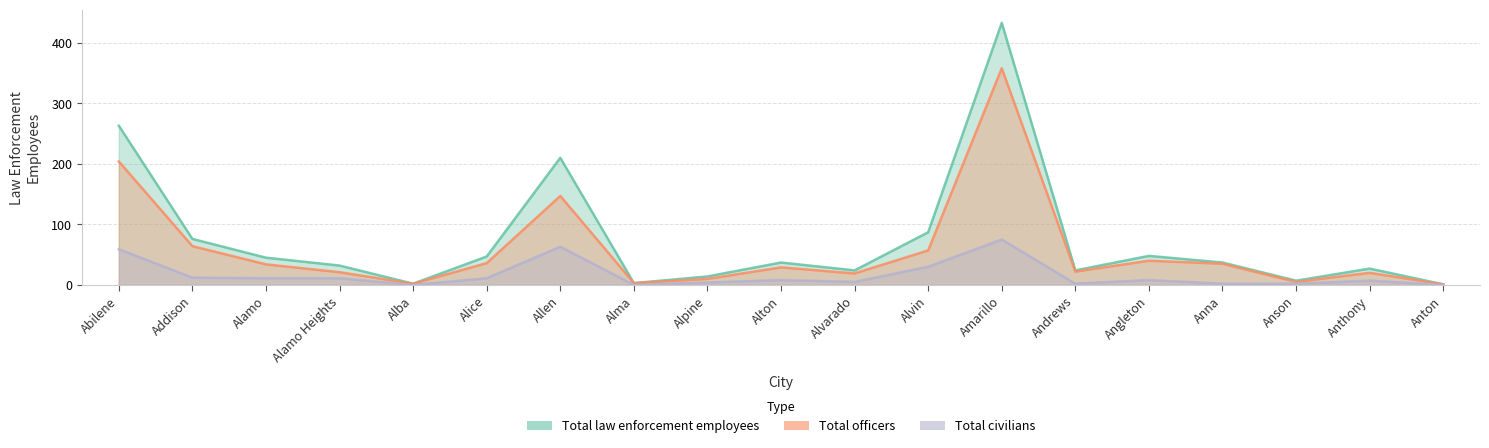

At Alma, list the series in order from smallest to largest.

Total civilians, Total law enforcement employees, Total officers